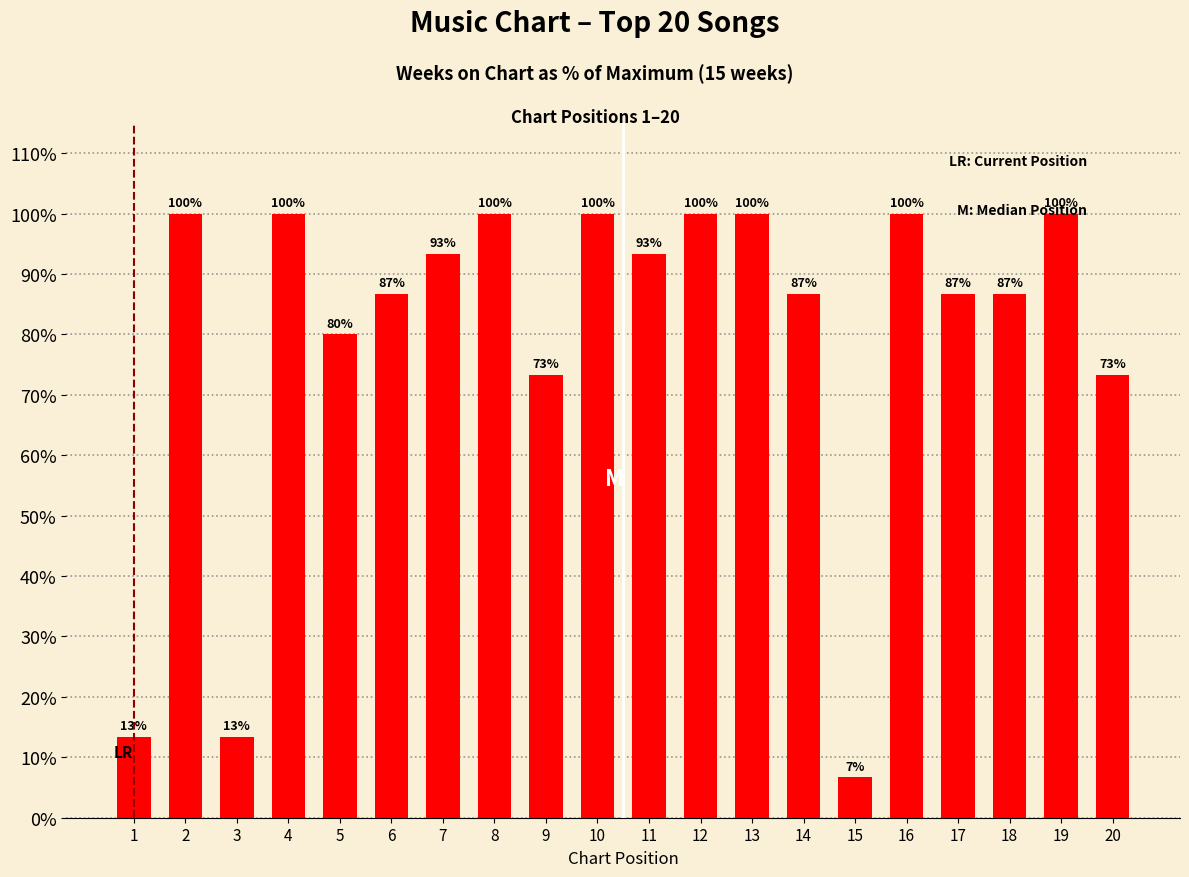

Between 15 and 1, which is larger?

1